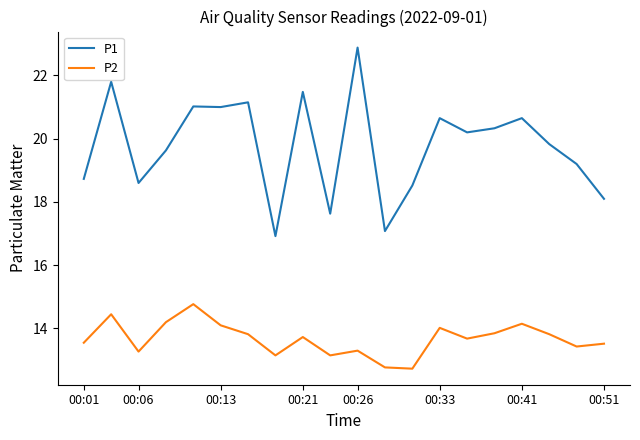

True or false: P2 and P1 cross at least once.

False